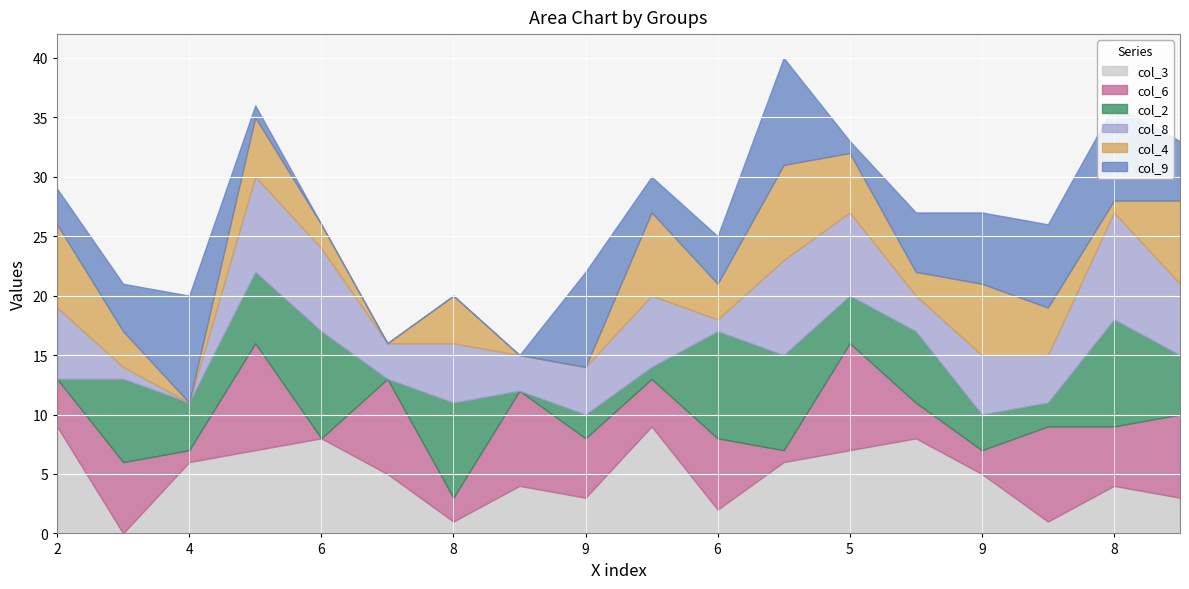

What value does the col_9 series have at 3?

7